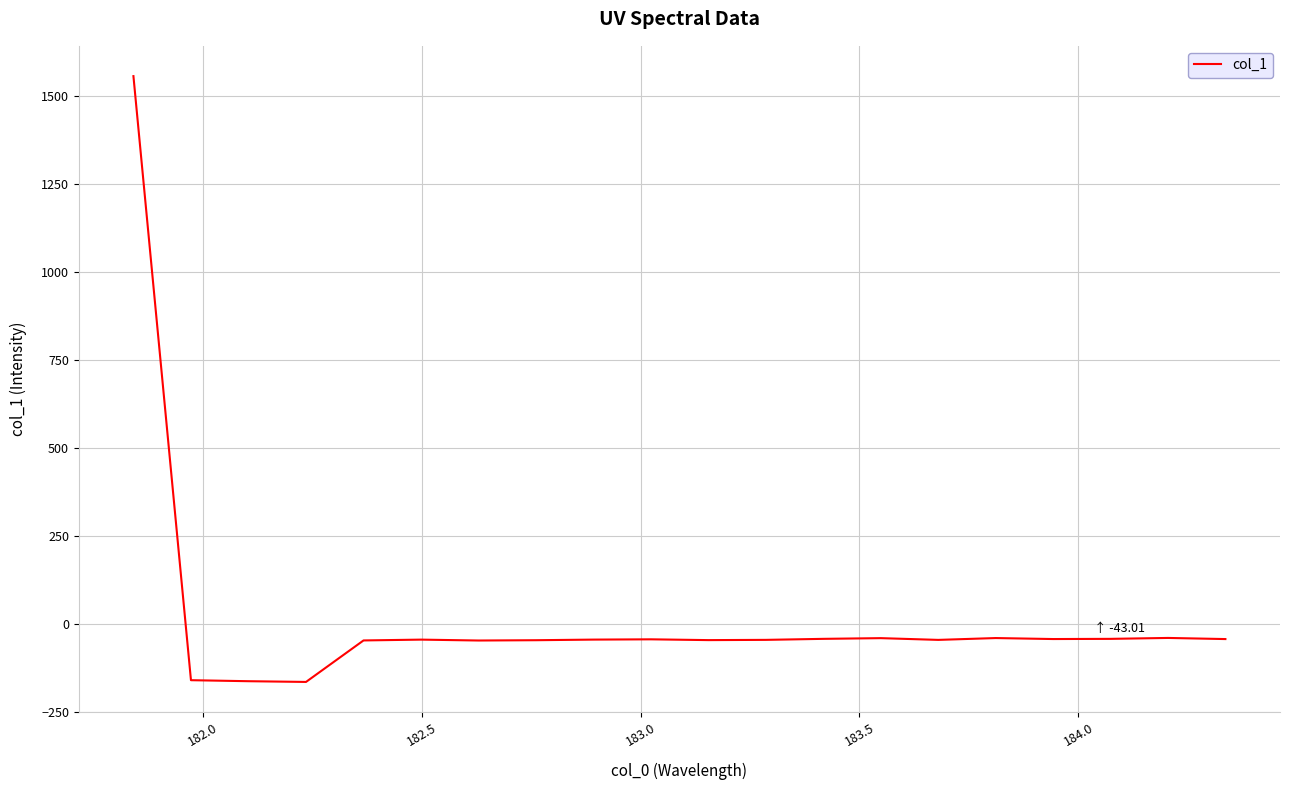

What is the smallest value displayed?

-164.9